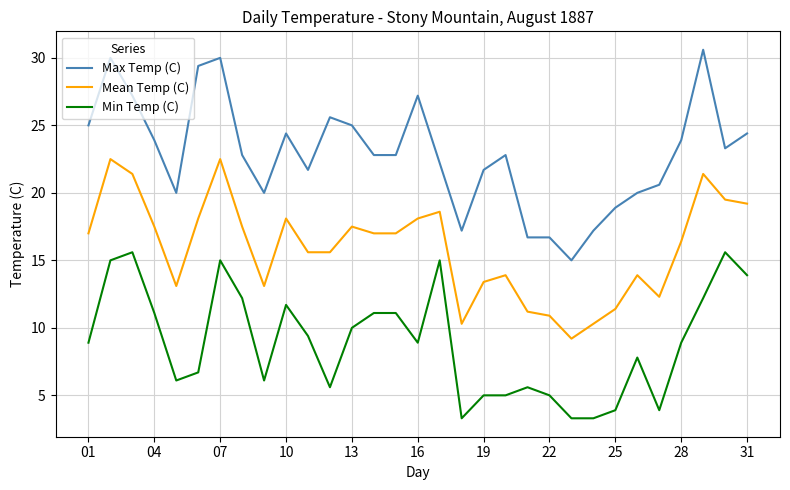

True or false: Max Temp (C) and Min Temp (C) intersect in this chart.

False